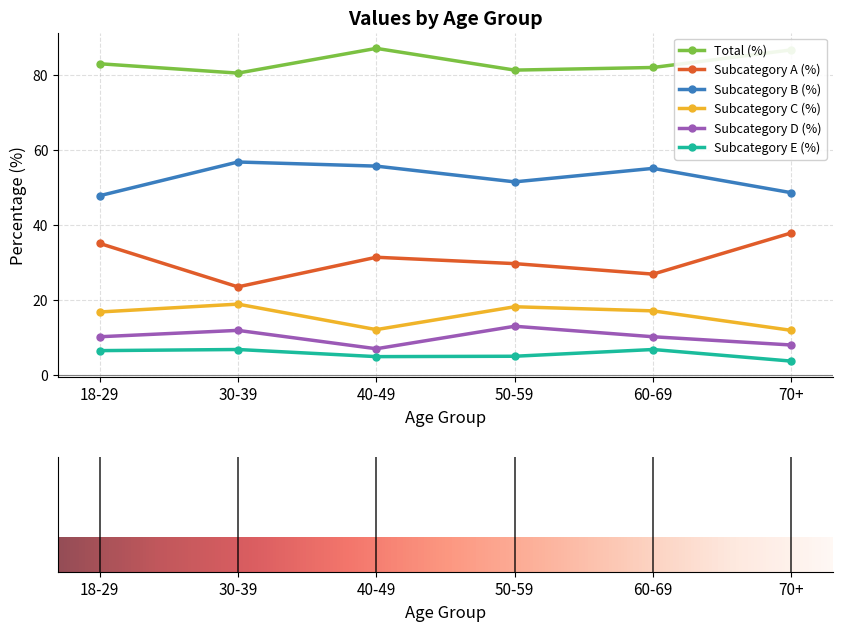

What is the maximum value shown in the chart?

87.2